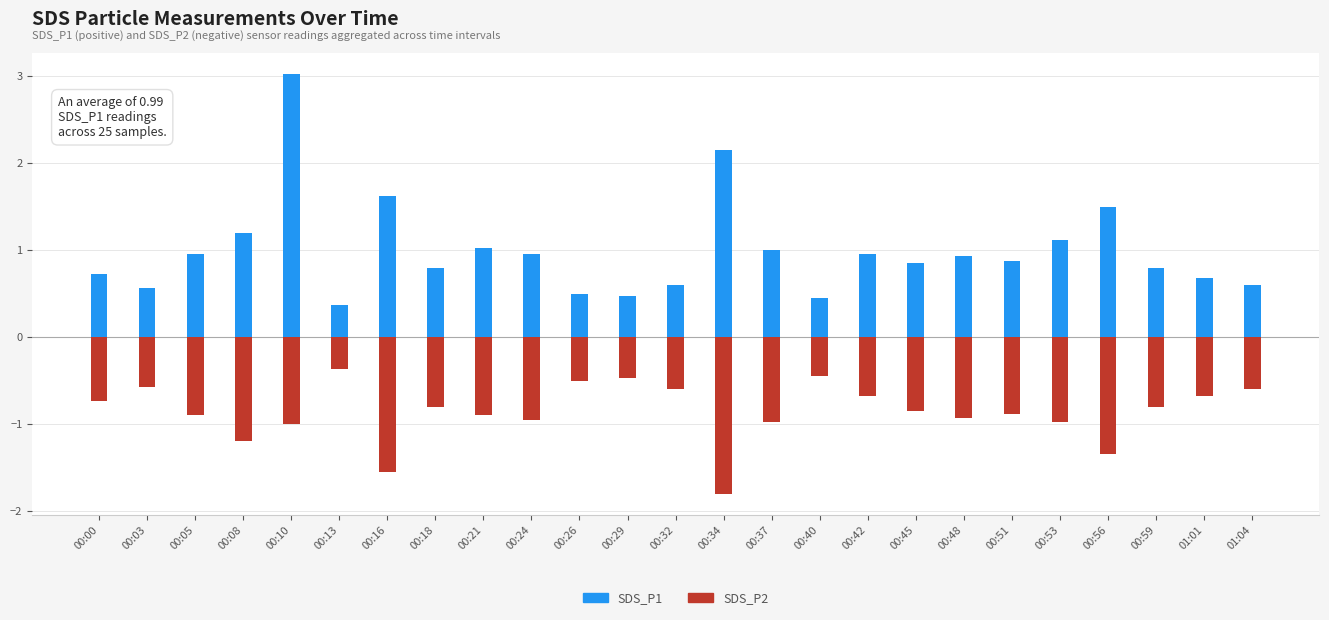

Which series changed the most between 00:45 and 01:01?

SDS_P1